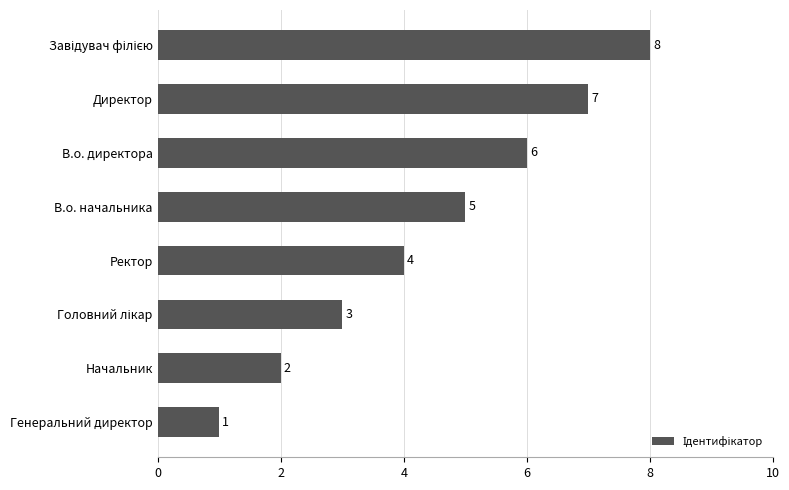

The value at Ректор is 6. True or false?

False